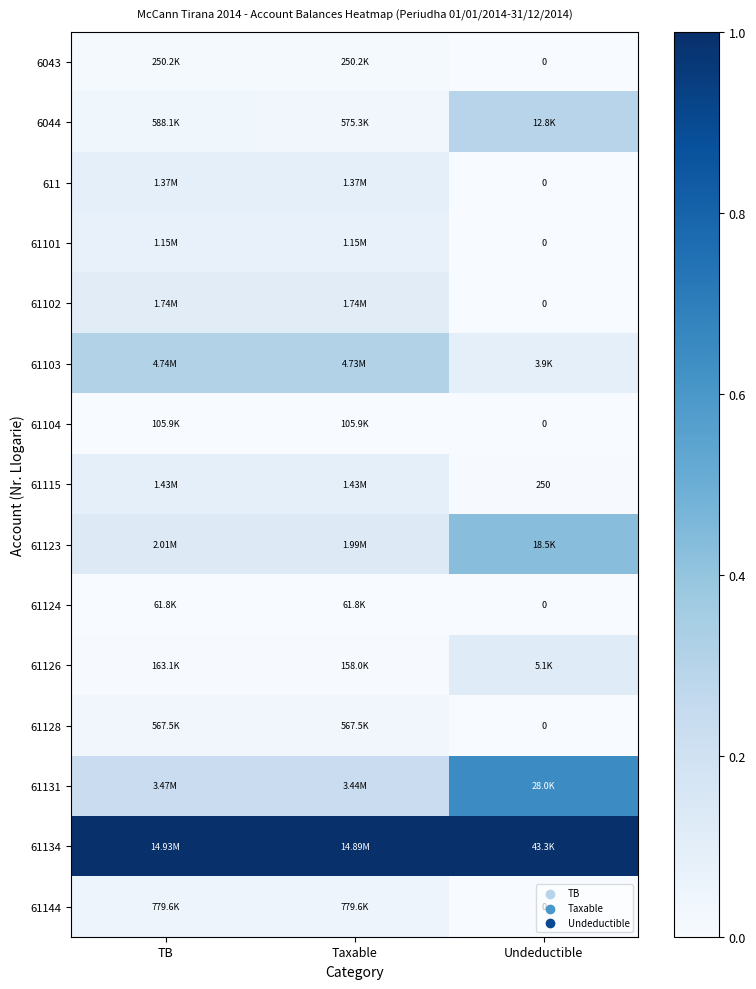

Rank the categories by 61102 value from highest to lowest.

Taxable, TB, Undeductible